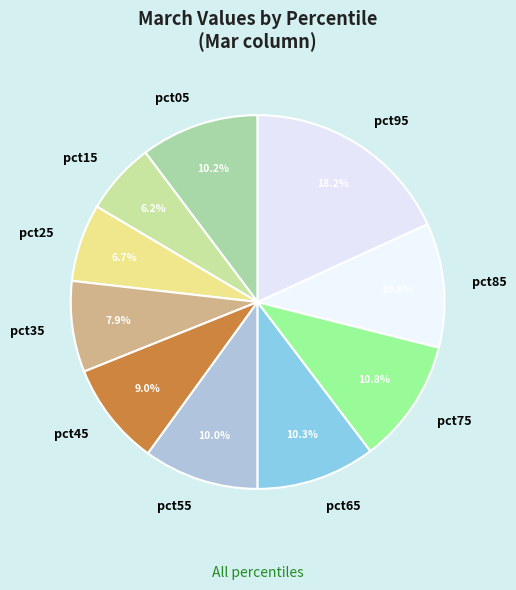

Which category has the biggest portion of the pie?

pct95